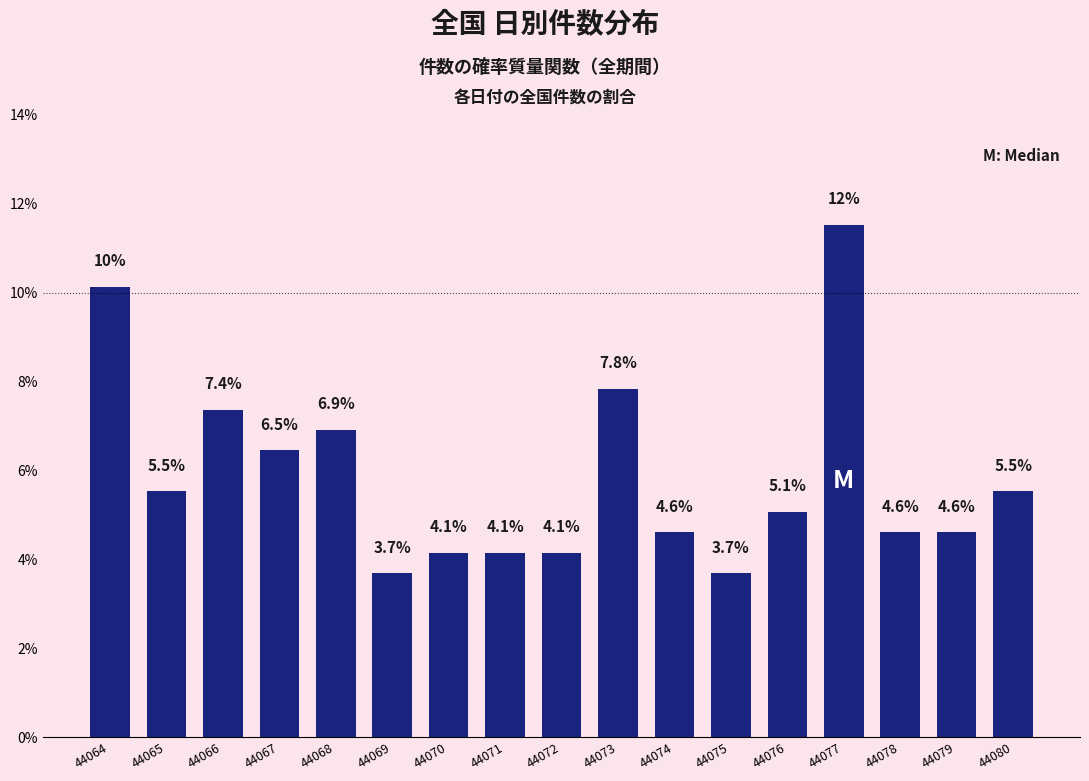

Which label corresponds to the largest value in the chart?

44077